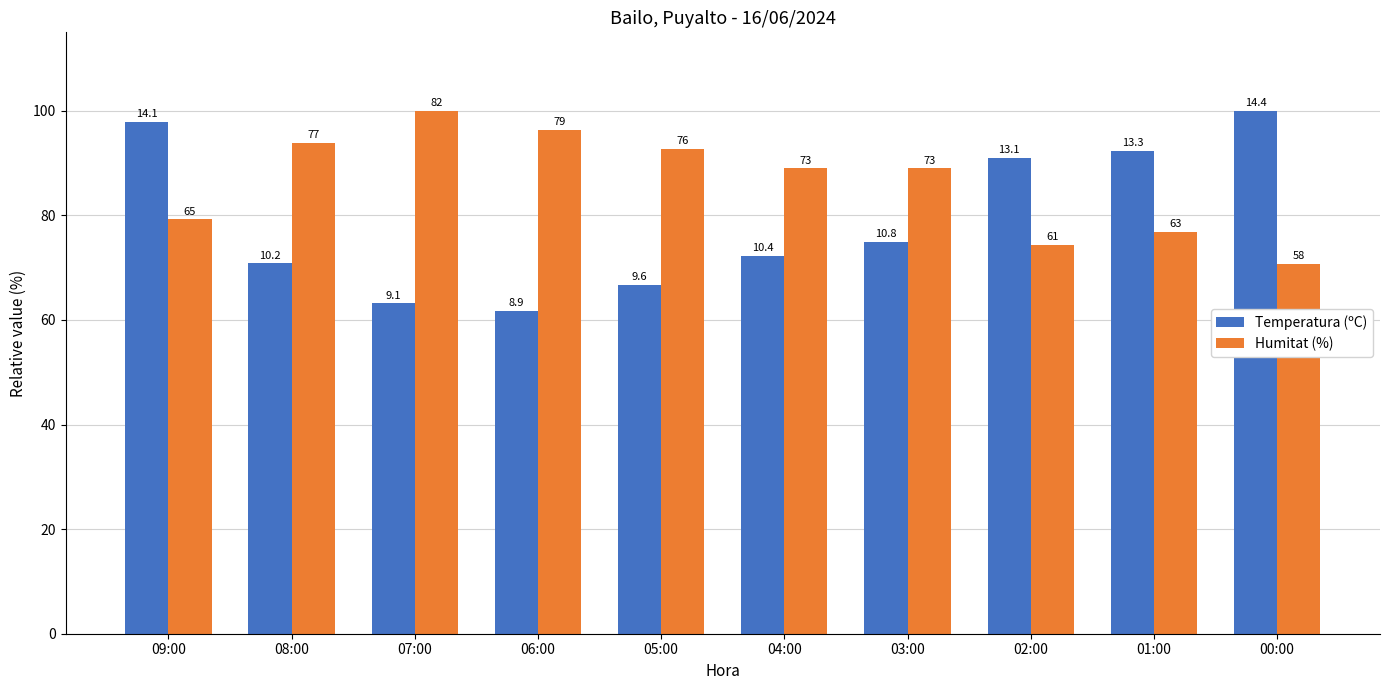

Reading left to right, what are all the values shown in this chart?

Temperatura (ºC): 97.9	70.8	63.2	61.8	66.7	72.2	75.0	91.0	92.4	100.0
Humitat (%): 79.3	93.9	100.0	96.3	92.7	89.0	89.0	74.4	76.8	70.7